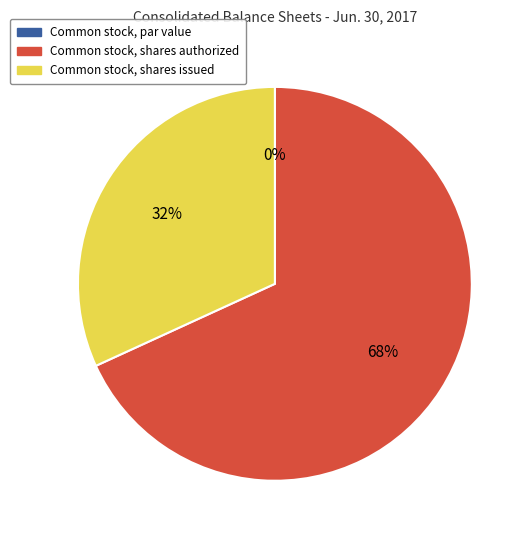

To the nearest percent, what is the average slice percentage?

33%